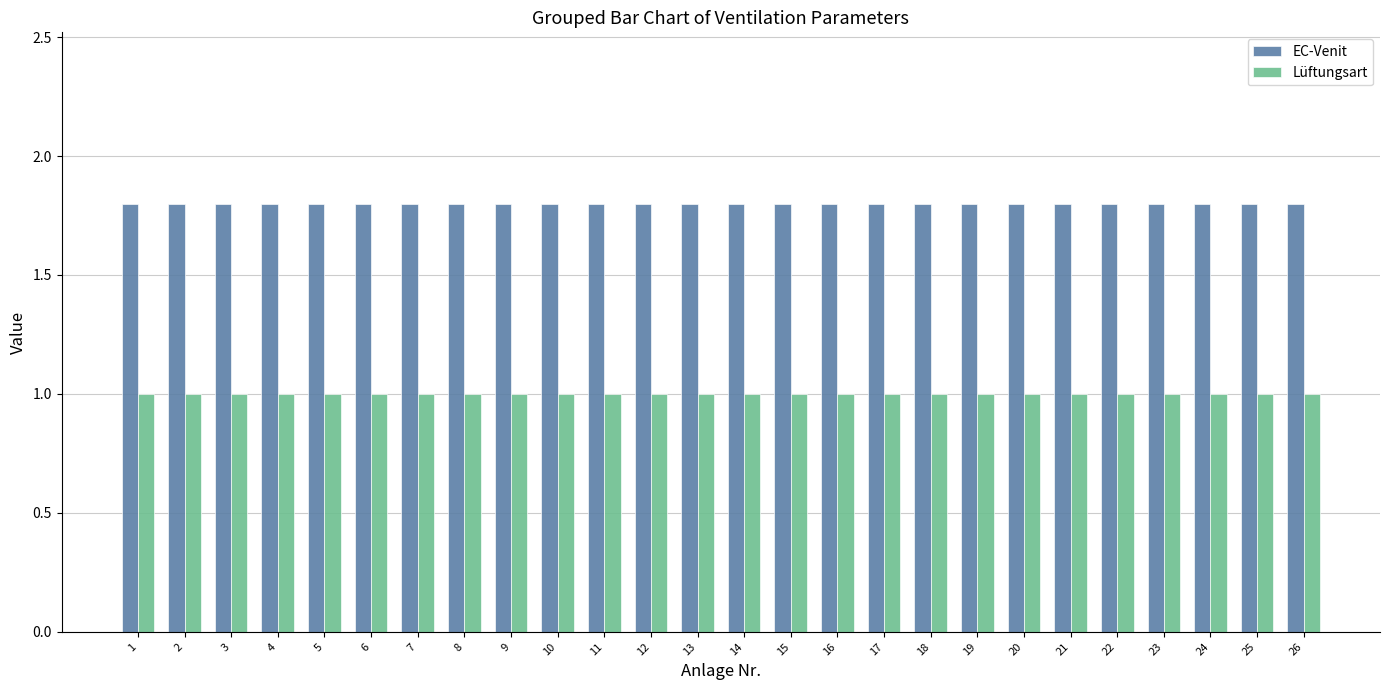

What is the smallest value displayed?

1.0